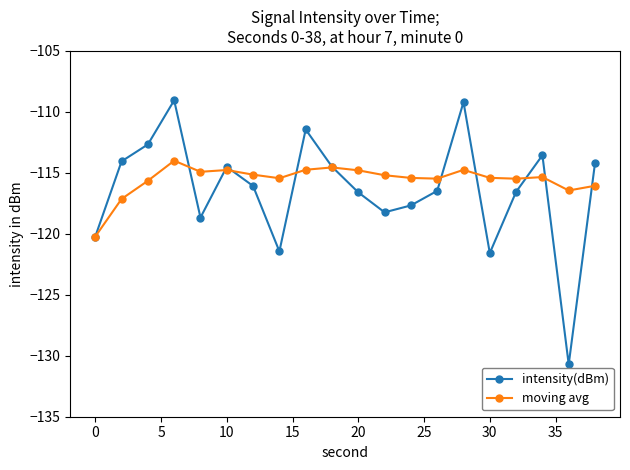

Rank the series by their maximum value, from highest to lowest.

intensity(dBm), moving avg